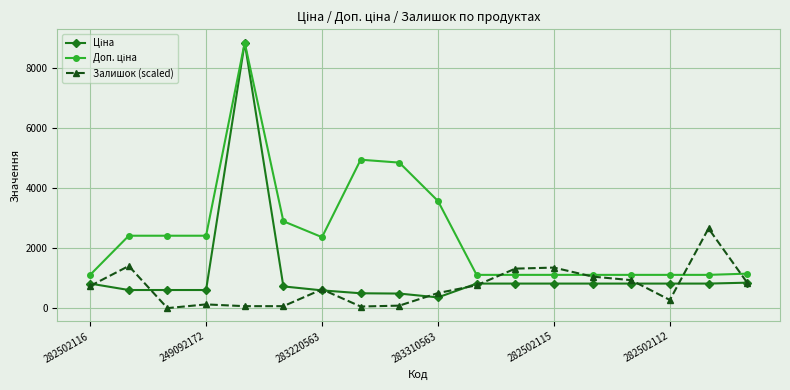

What is the value of the Залишок (scaled) point at the 18th from the left?

850.2